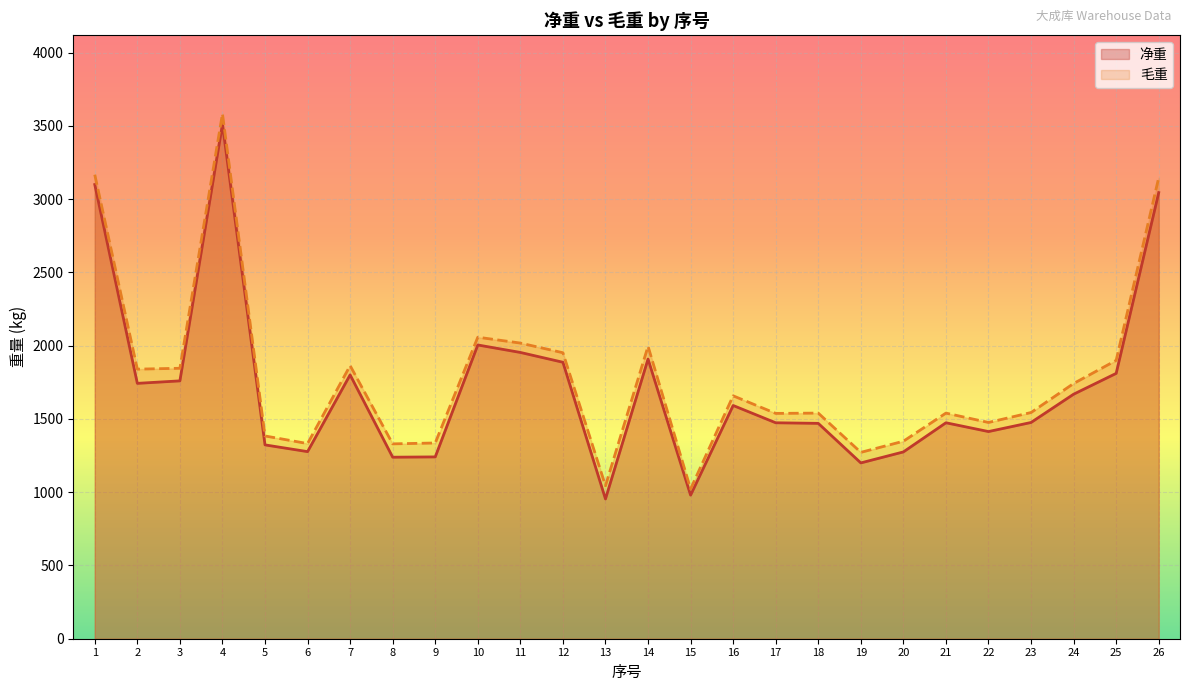

What is the value of the 毛重 point at the 21st from the left?

1540